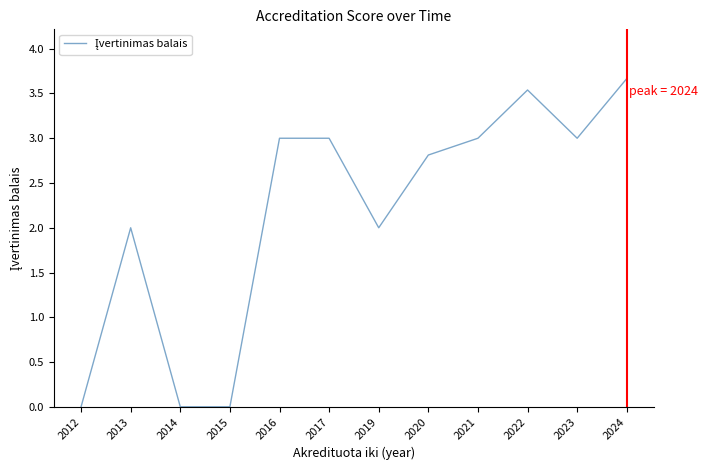

Which label corresponds to the largest value in the chart?

2024